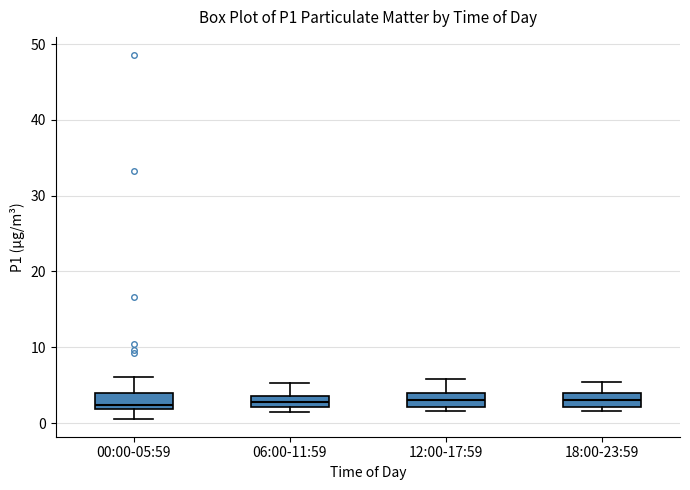

Where does the upper whisker of the box for 12:00-17:59 end on the y-axis? The values are not printed on the chart, so give them approximately, as read against the axis.

6